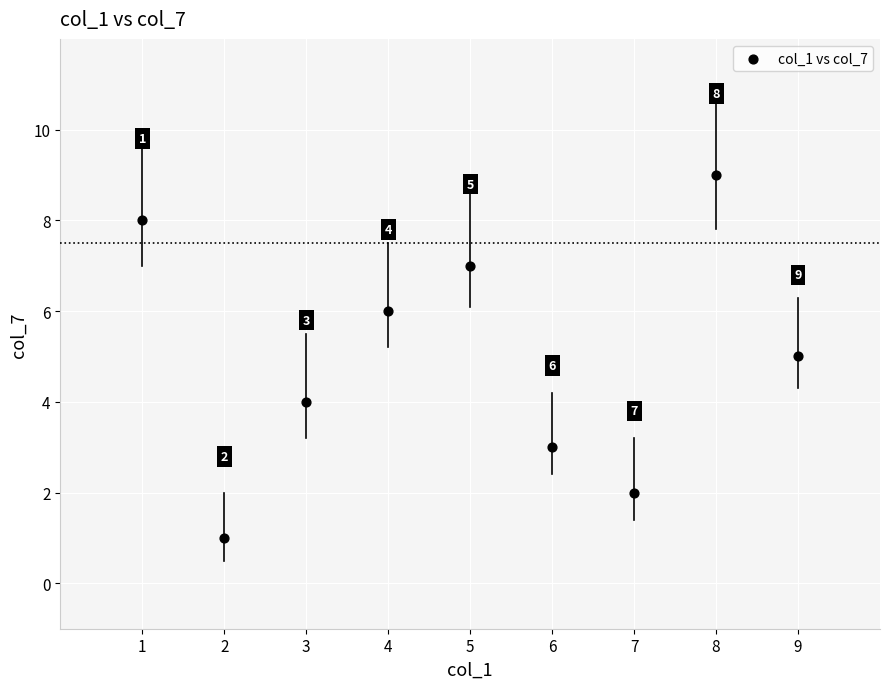

What Y value in the scatter plot is closest to 5?

5